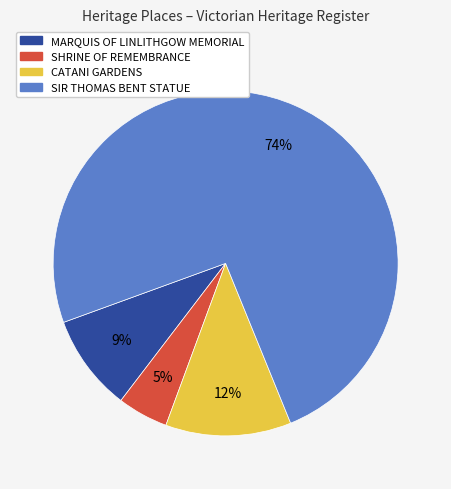

To the nearest percent, what portion does CATANI GARDENS represent?

12%